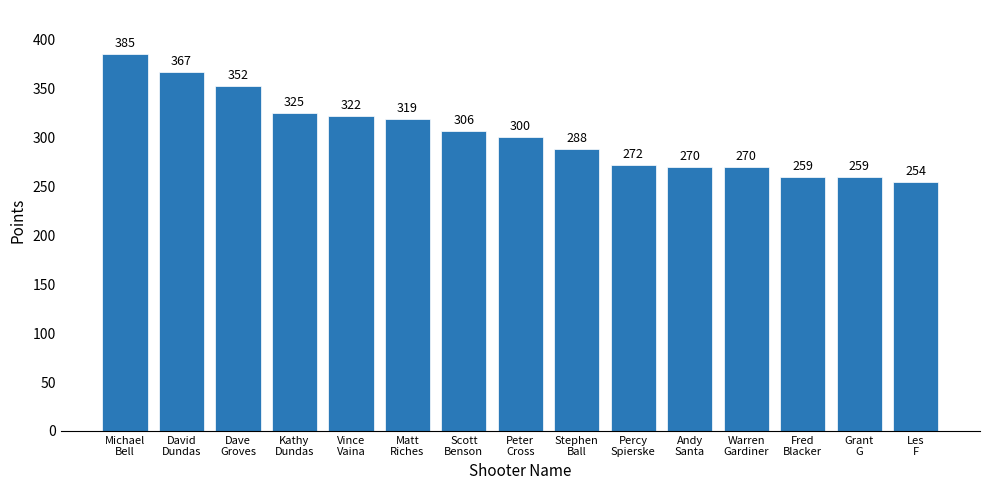

Approximately how many times larger is the value at Kathy
Dundas compared to Michael
Bell?

0.8